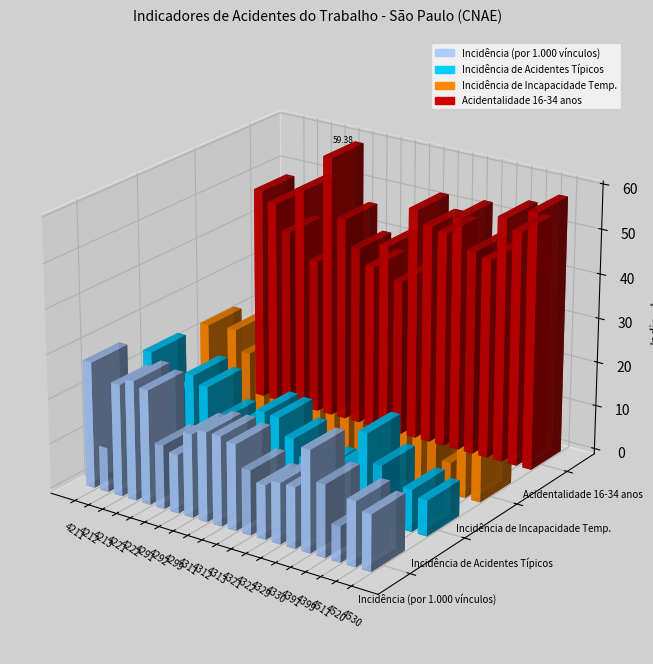

Are the bars grouped side by side (vs. stacked)?

Yes